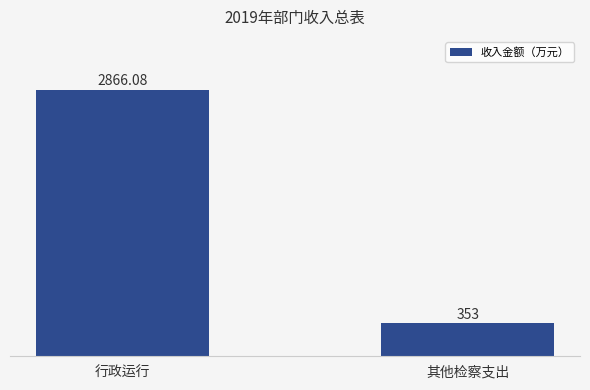

Reading left to right, list all the values displayed in this chart.

行政运行=2866.1	其他检察支出=353.0